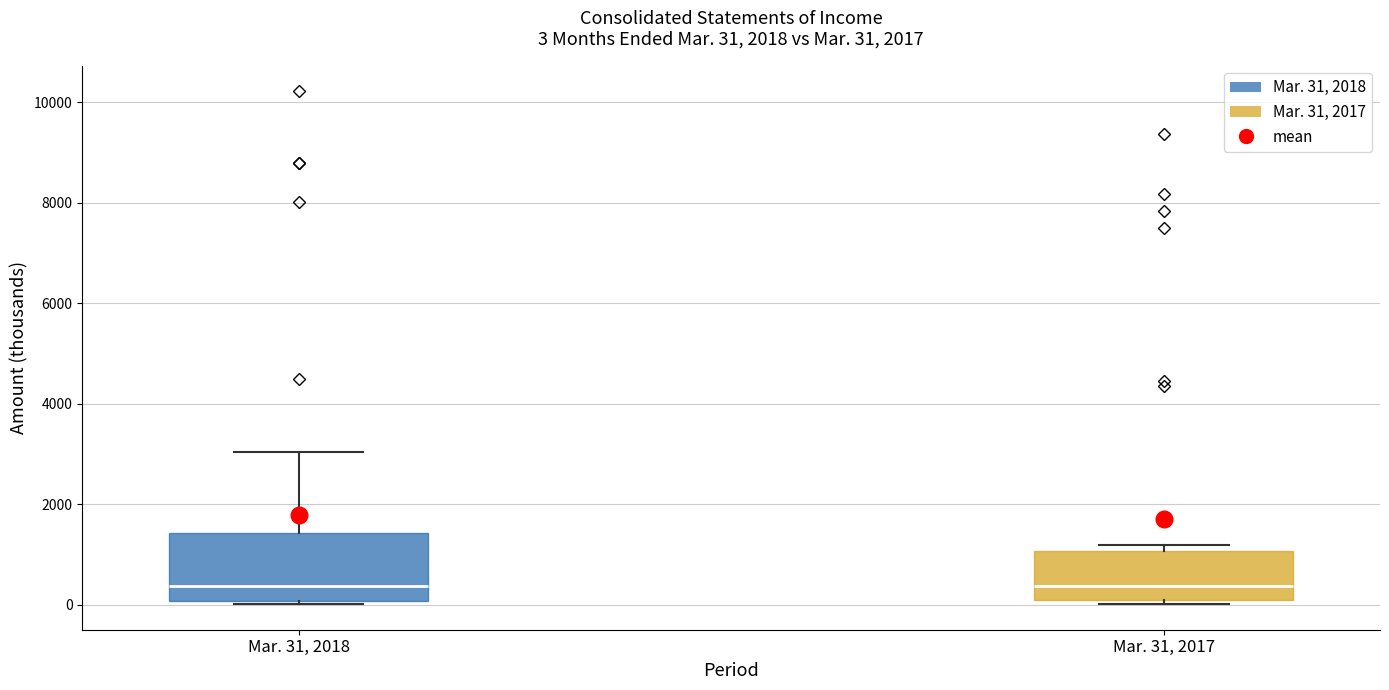

Which box is the tallest, from its lower edge to its upper edge?

Mar. 31, 2018